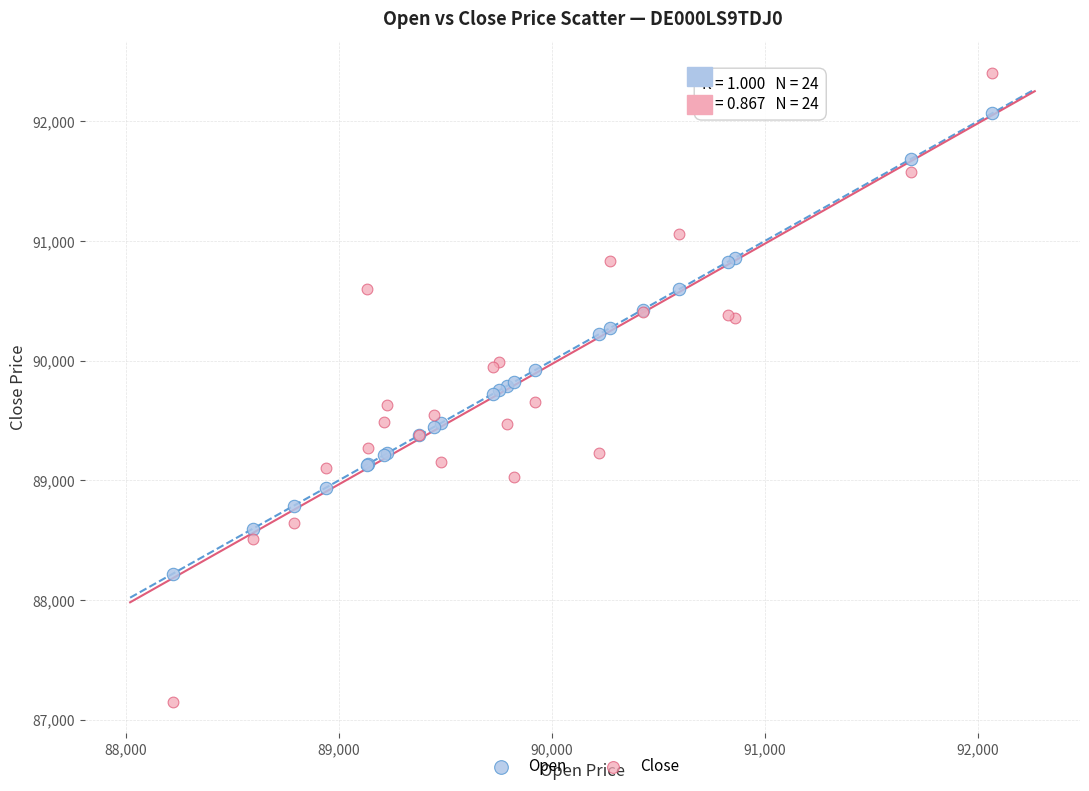

Which series reaches the minimum Y coordinate?

Close